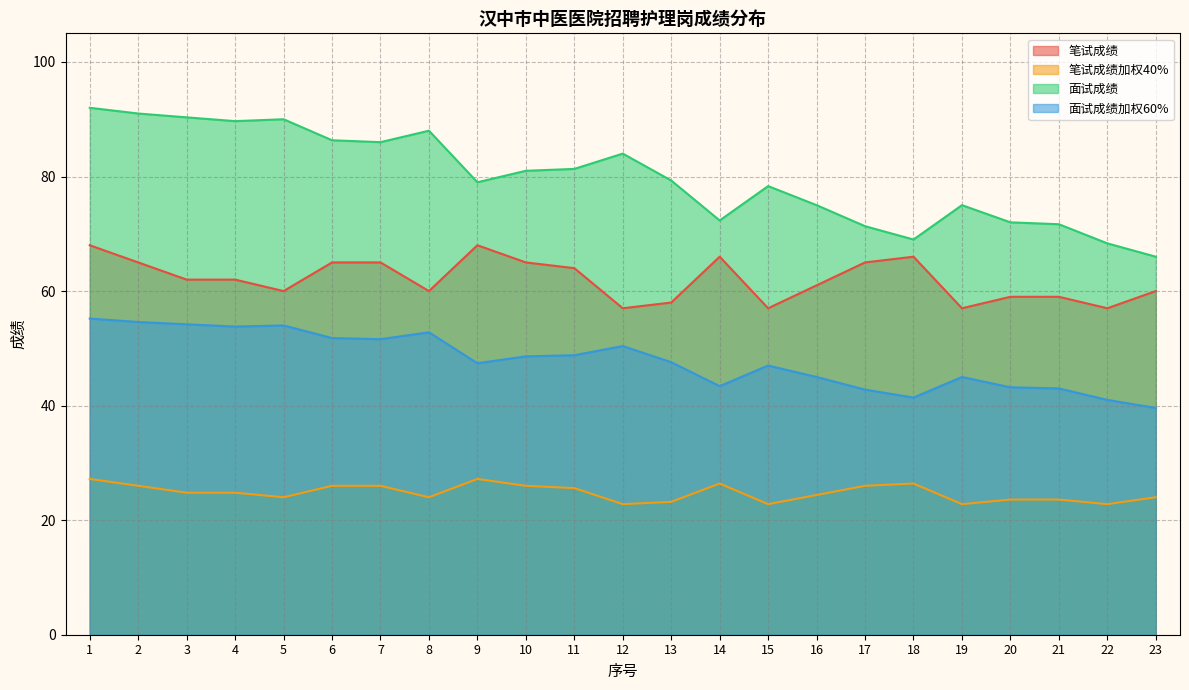

What is the minimum value for 面试成绩加权60%?

39.6